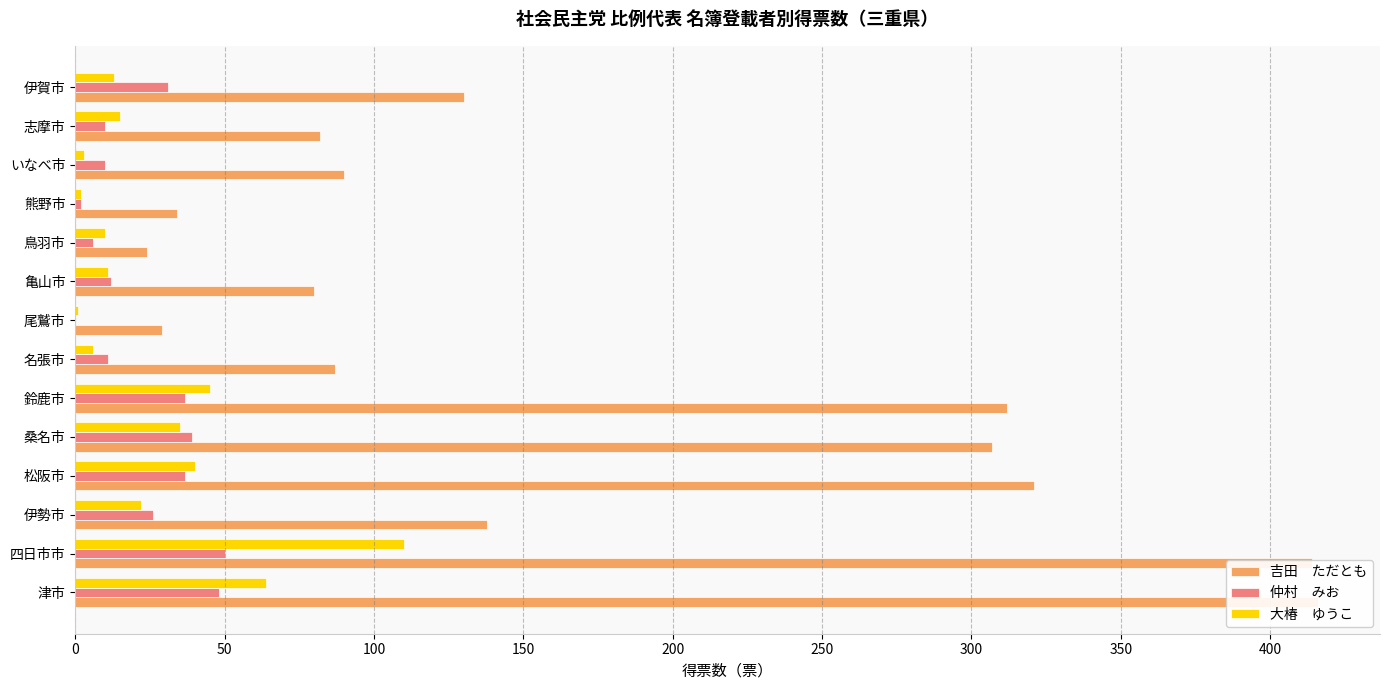

What position from the left is 鈴鹿市?

6